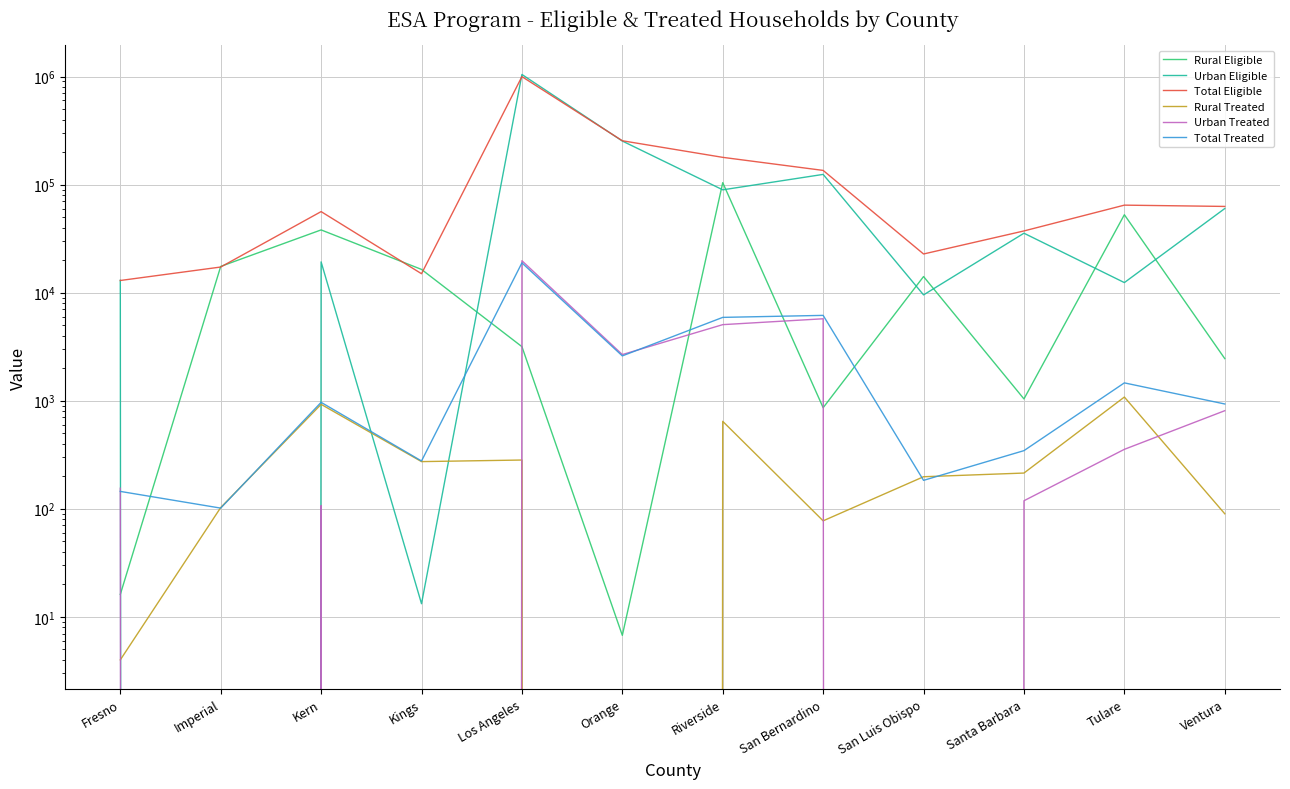

At which category does Rural Treated reach its first local peak?

Kern